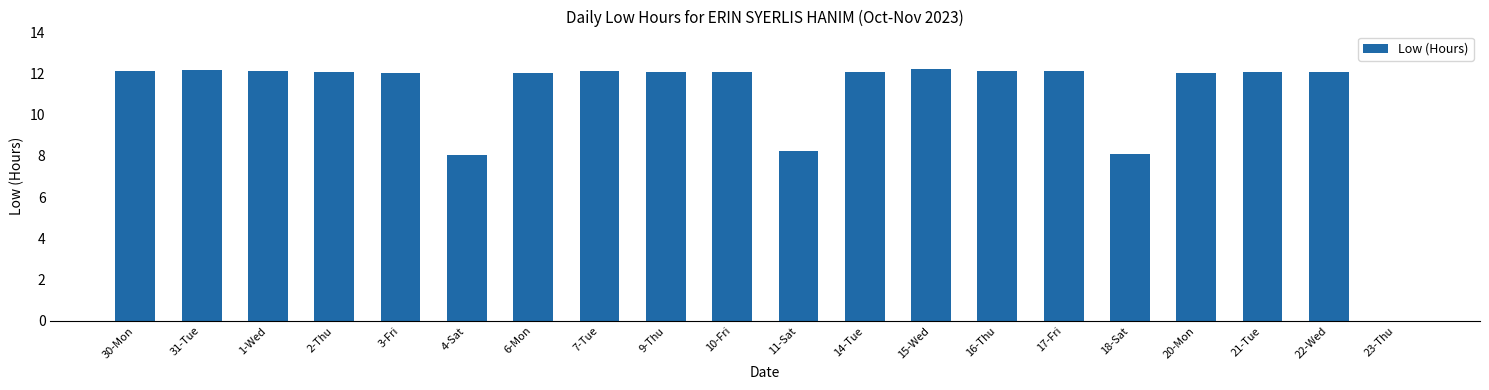

What is the sum of the values at 9-Thu and 22-Wed?

24.2